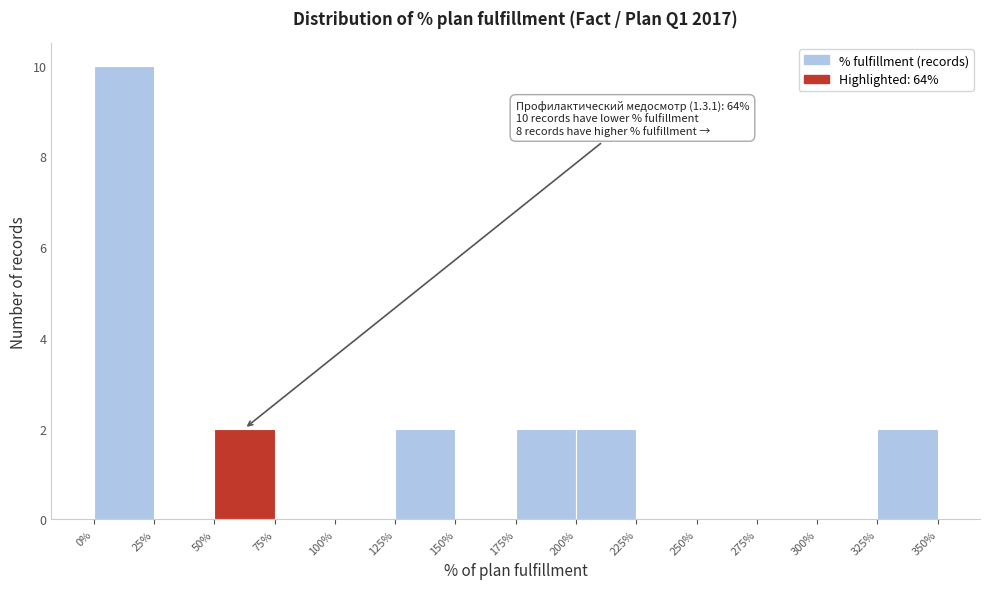

Which range on the x-axis has the tallest bar?

0% to 25%